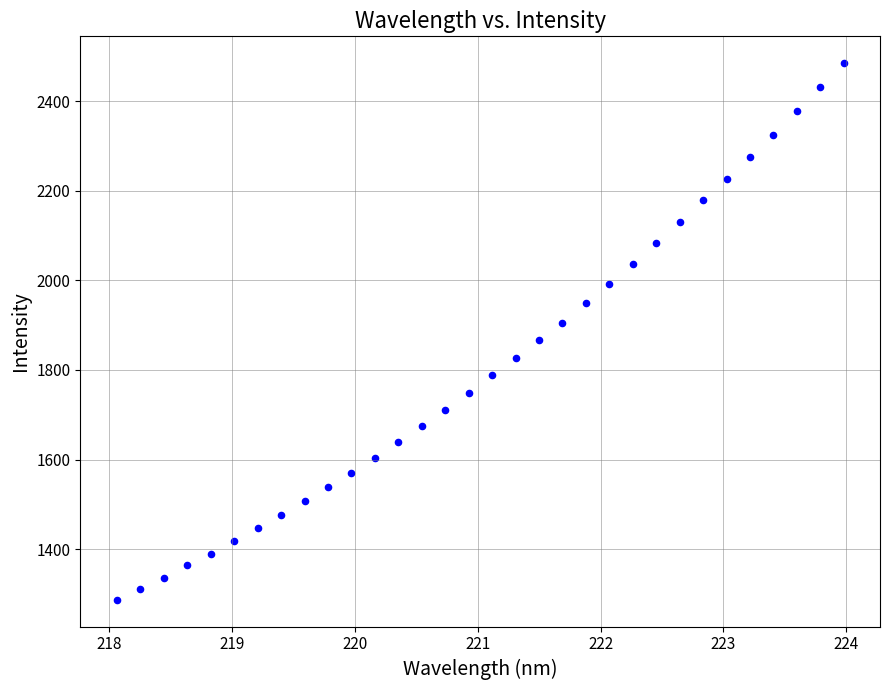

What is the range of X values (max minus min)?

5.9